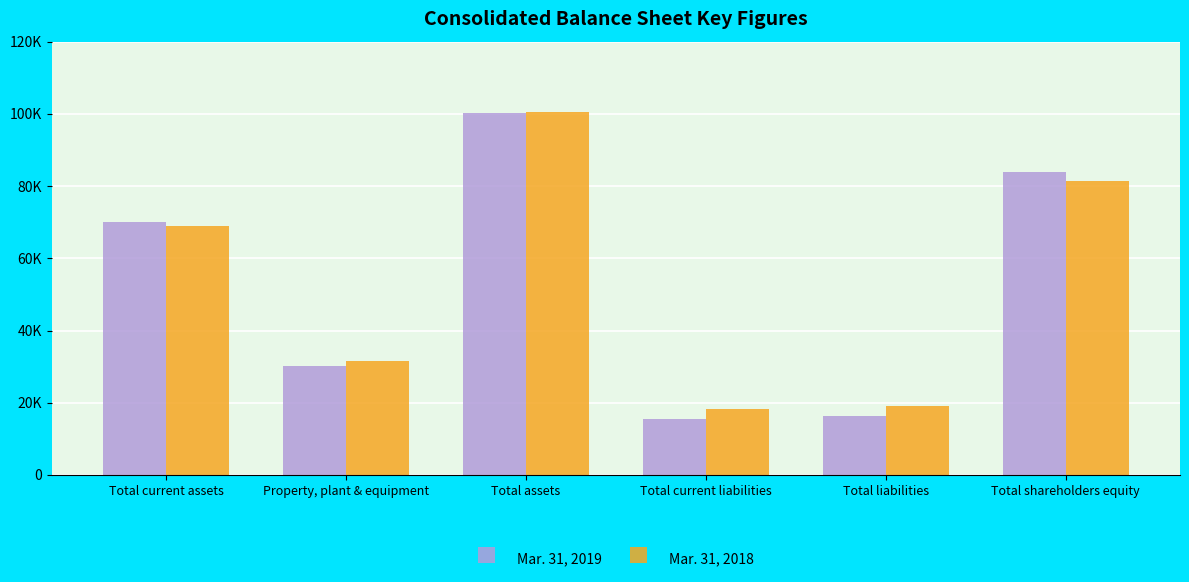

What is the maximum value shown in the chart?

100399